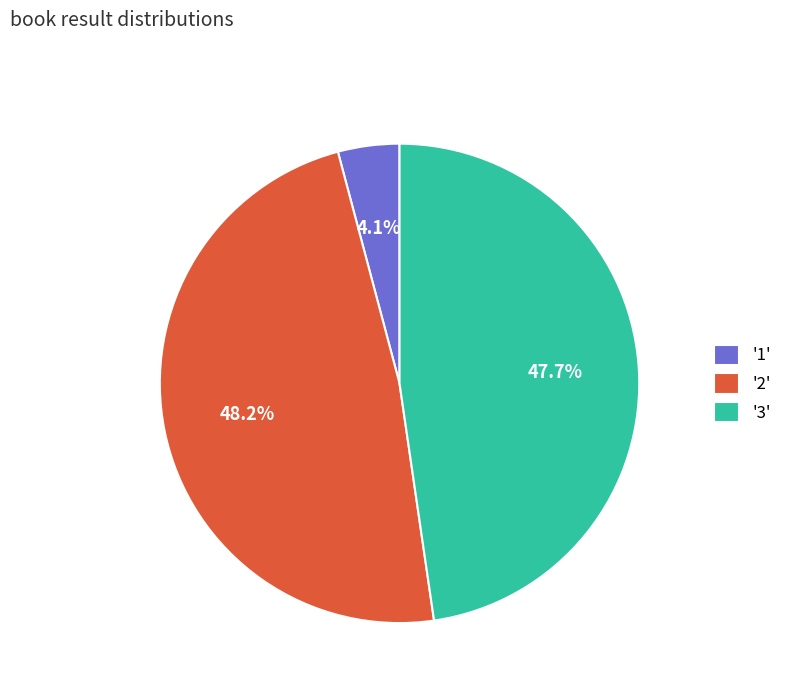

Is '1' the majority of the pie?

No